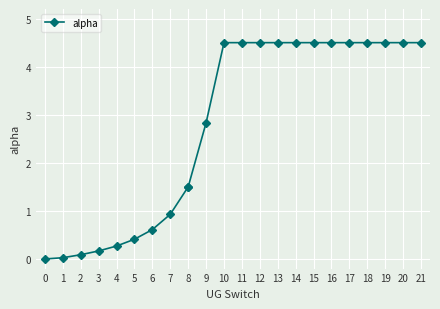

What is the average value?

2.7